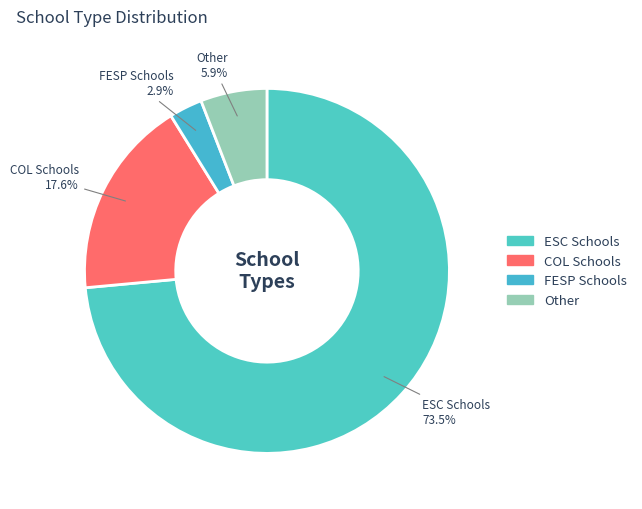

To the nearest percent, what portion does Other represent?

6%